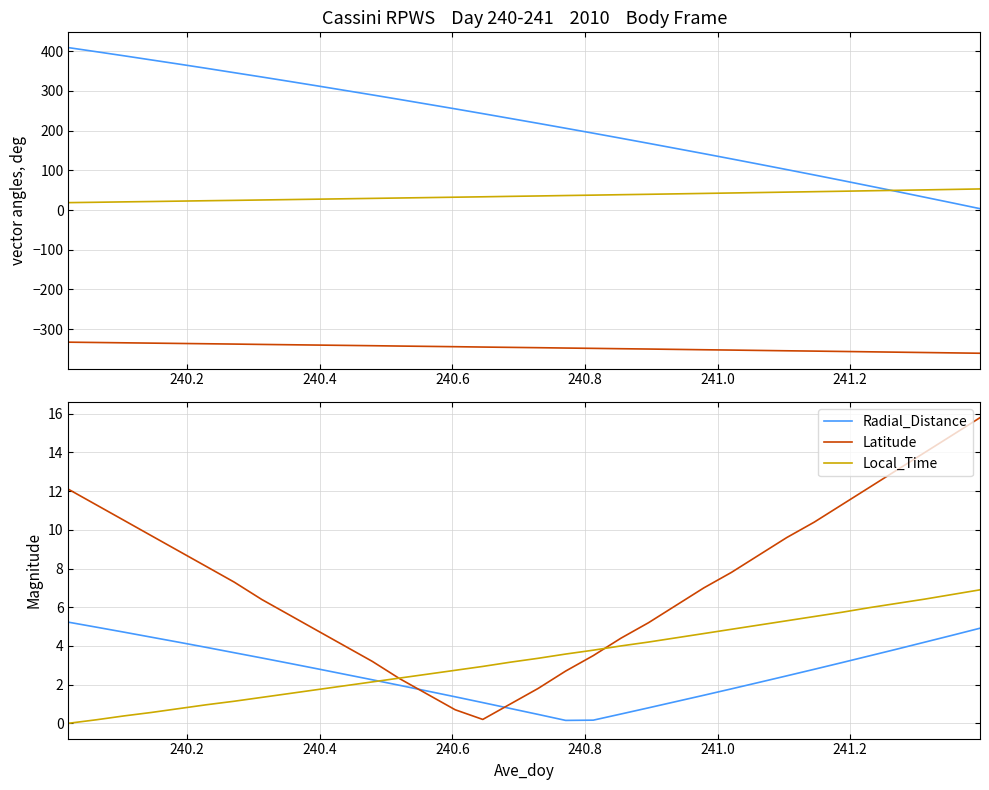

What is the lowest value of the Latitude series?

0.2